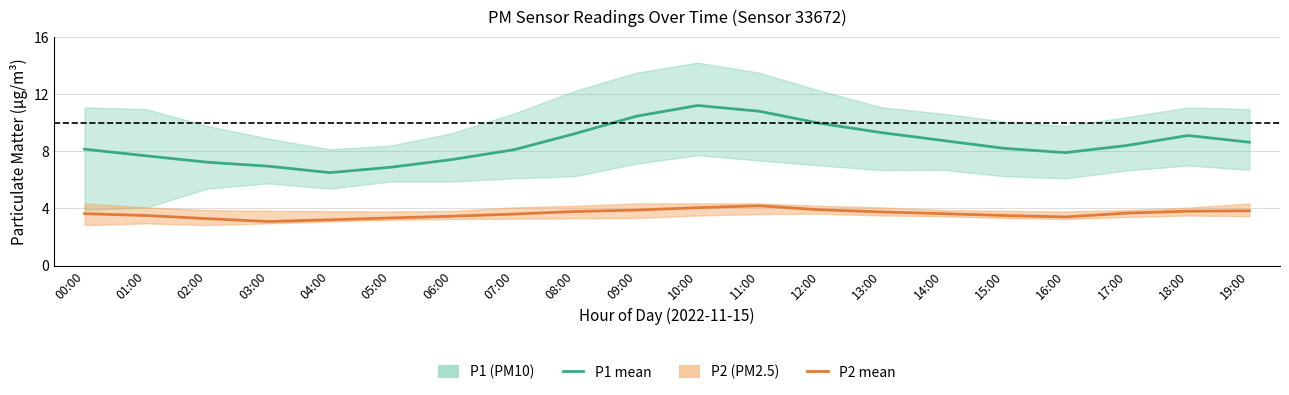

At which category is the sum across all series the highest?

10:00